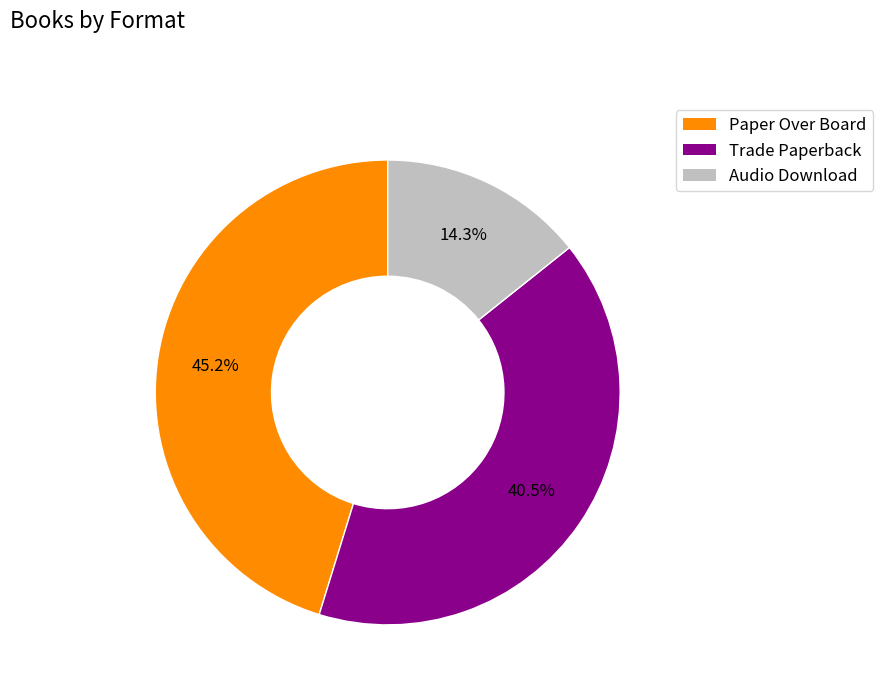

How much of the chart is everything except Paper Over Board?

54.8%